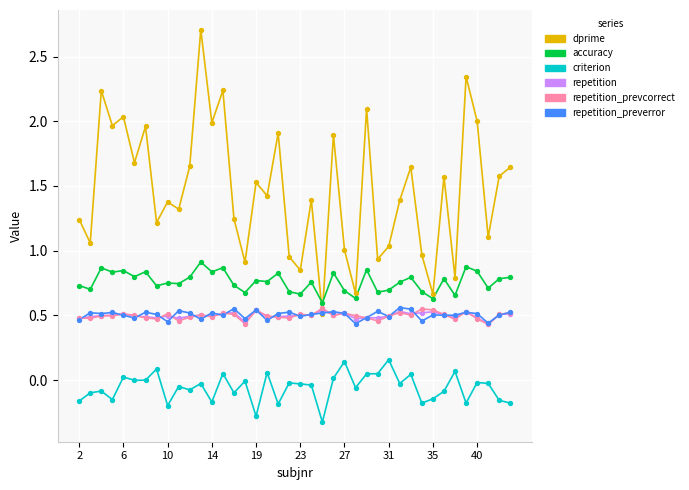

Which series has the largest total across all categories?

dprime